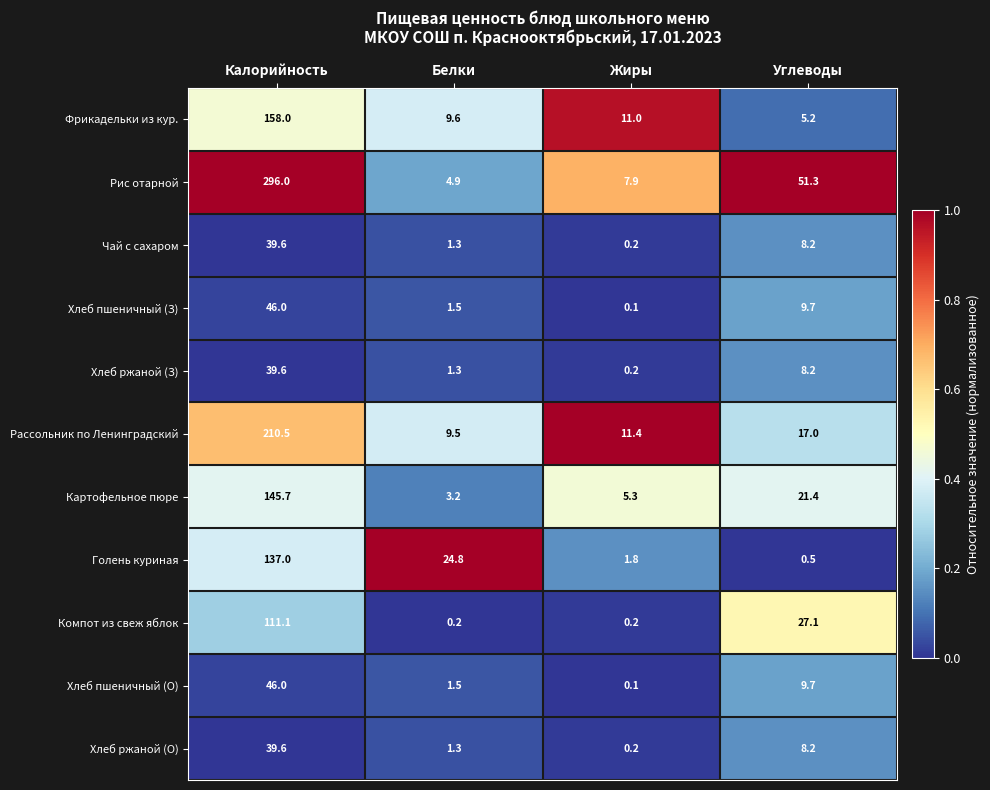

Is it true that Картофельное пюре equals 3.2 at Белки?

True